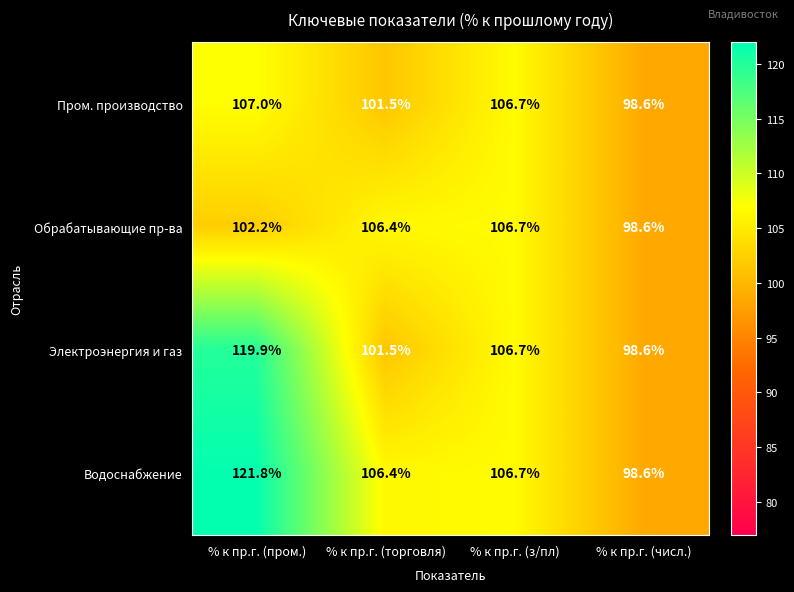

What is the average value of the Электроэнергия и газ series?

106.7